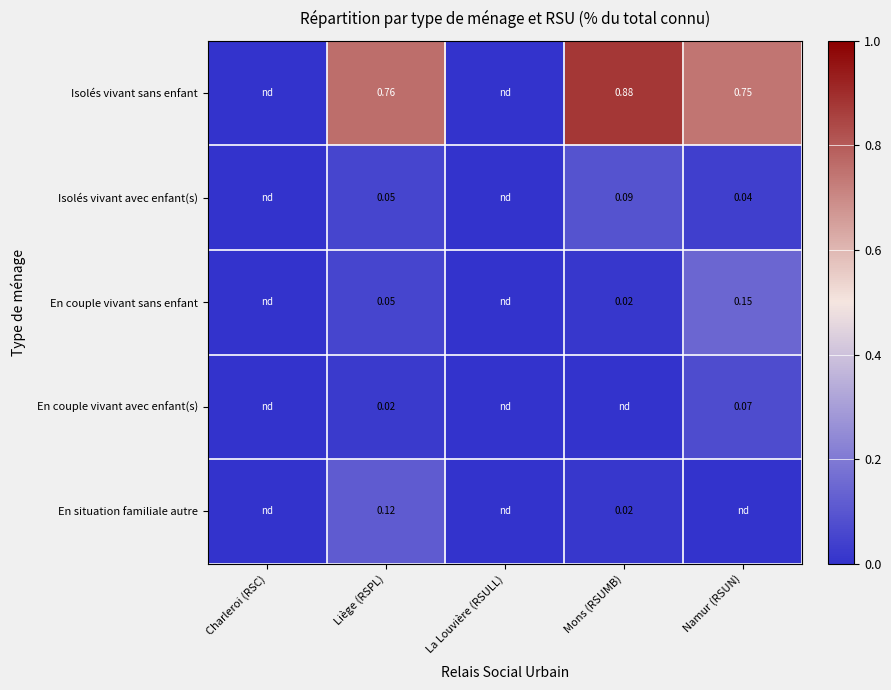

How many categories are shown in the chart?

5